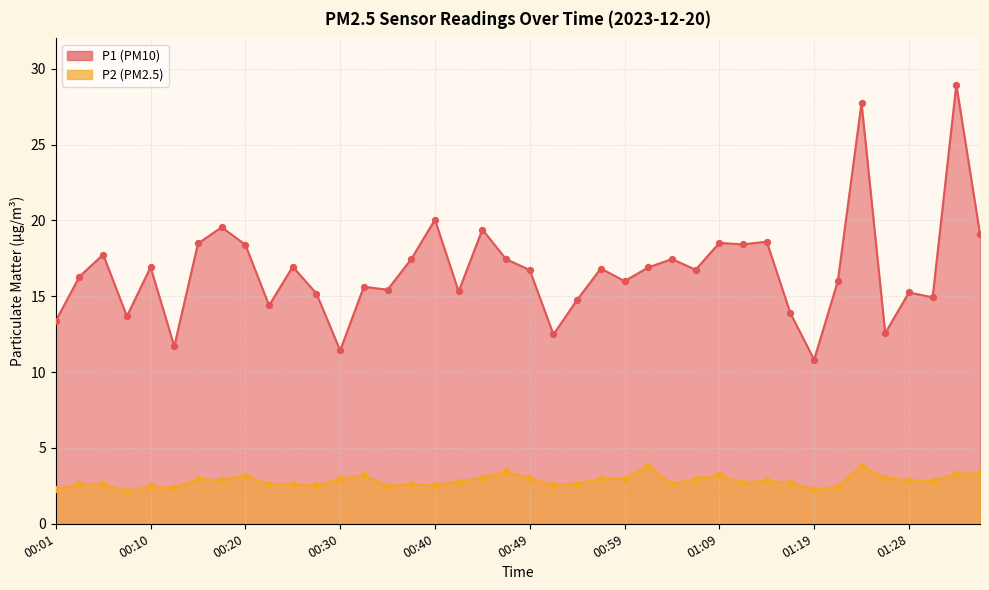

At how many categories does at least one series exceed 27?

2